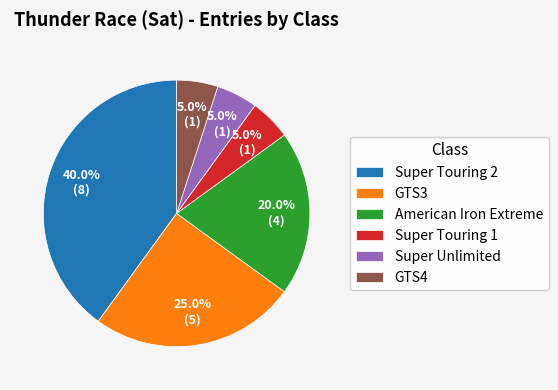

Is it true that GTS4 is 5% of the pie?

True